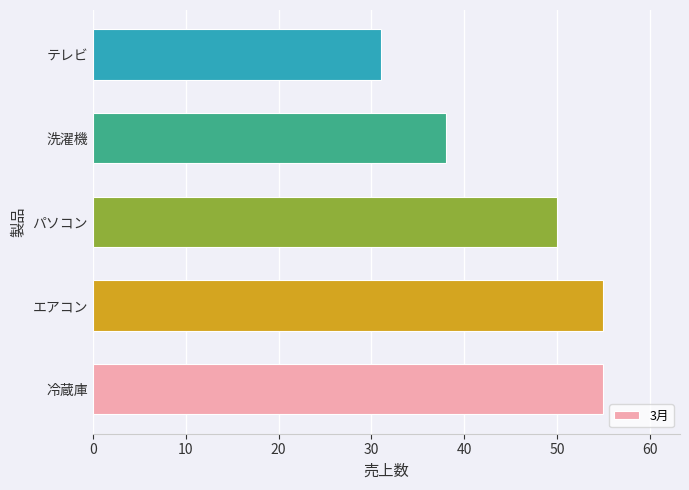

Which has a higher value, 洗濯機 or パソコン?

パソコン